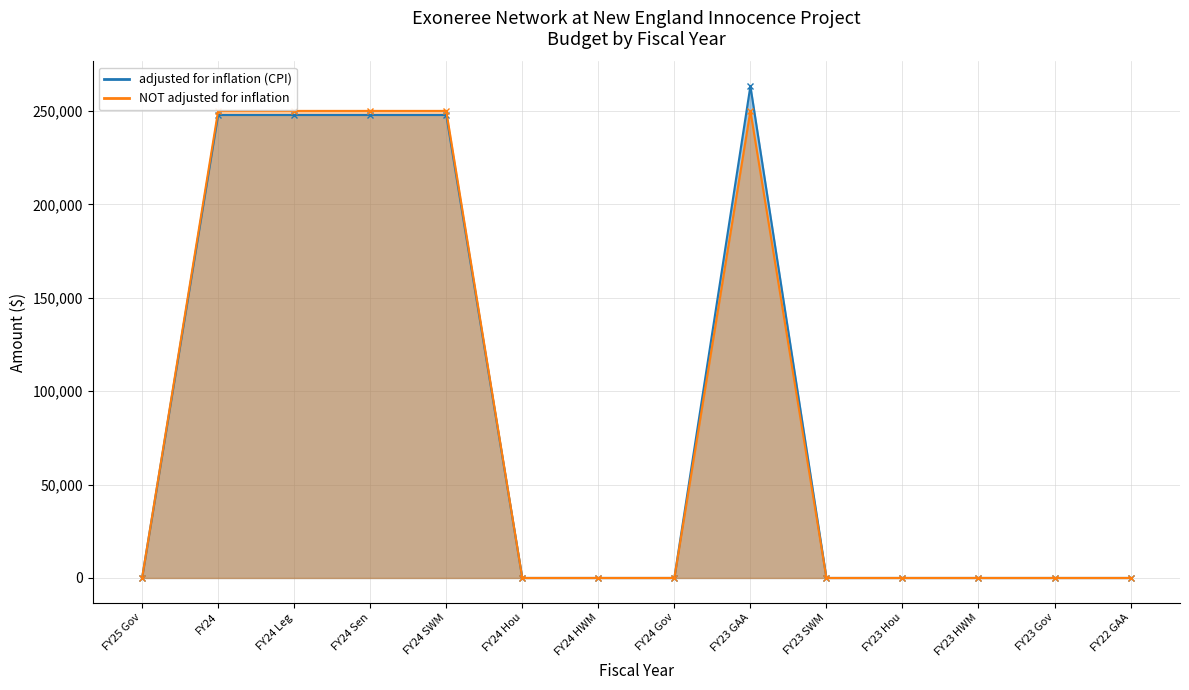

The adjusted for inflation (CPI) series shows 94248 at FY24. True or false?

False